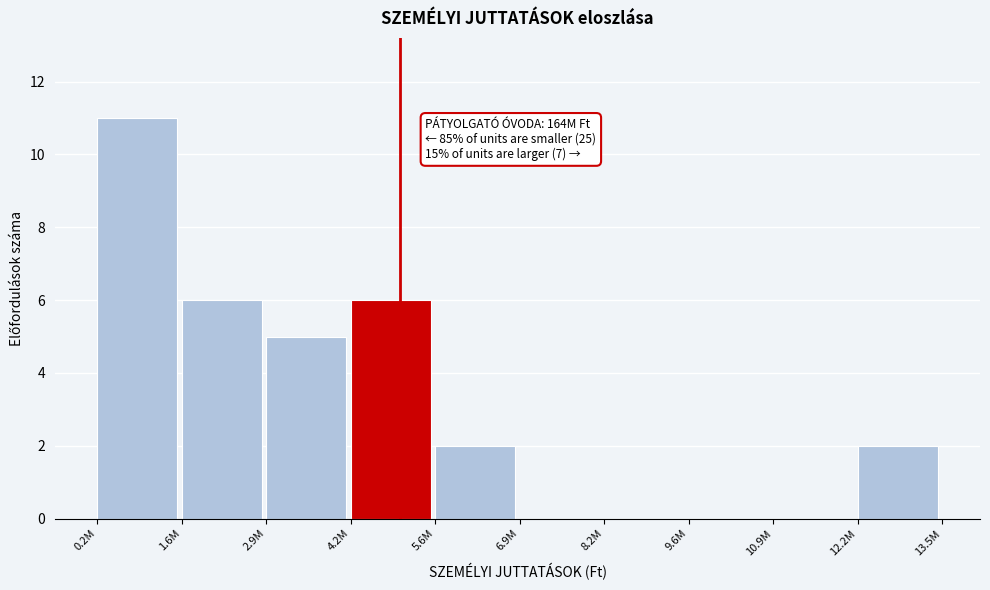

Reading left to right, what are all the values shown in this chart?

0.2M=11	1.6M=6	2.9M=5	4.2M=6	5.6M=2	6.9M=0	8.2M=0	9.6M=0	10.9M=0	12.2M=2